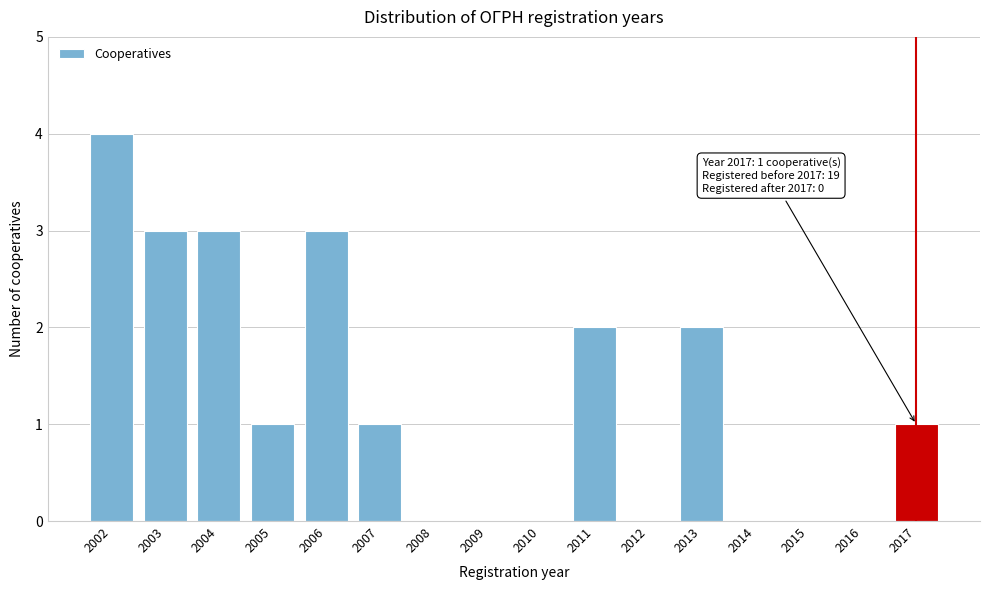

Reading right to left, list all the values displayed in this chart.

2017=1	2016=0	2015=0	2014=0	2013=2	2012=0	2011=2	2010=0	2009=0	2008=0	2007=1	2006=3	2005=1	2004=3	2003=3	2002=4